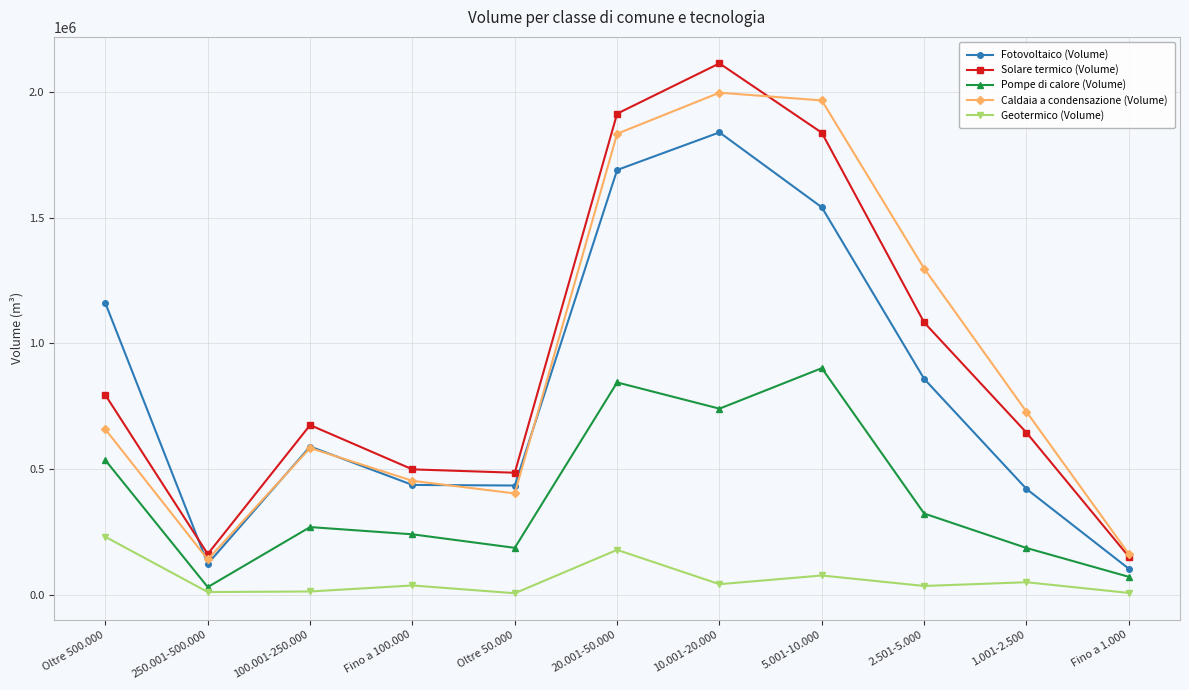

What is the greatest value displayed?

2112514